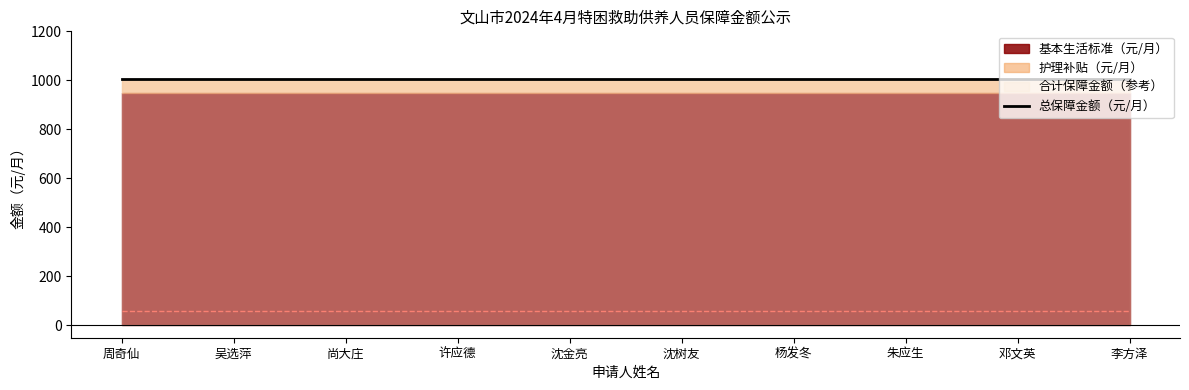

Which series has the largest range (max minus min)?

基本生活标准（元/月）